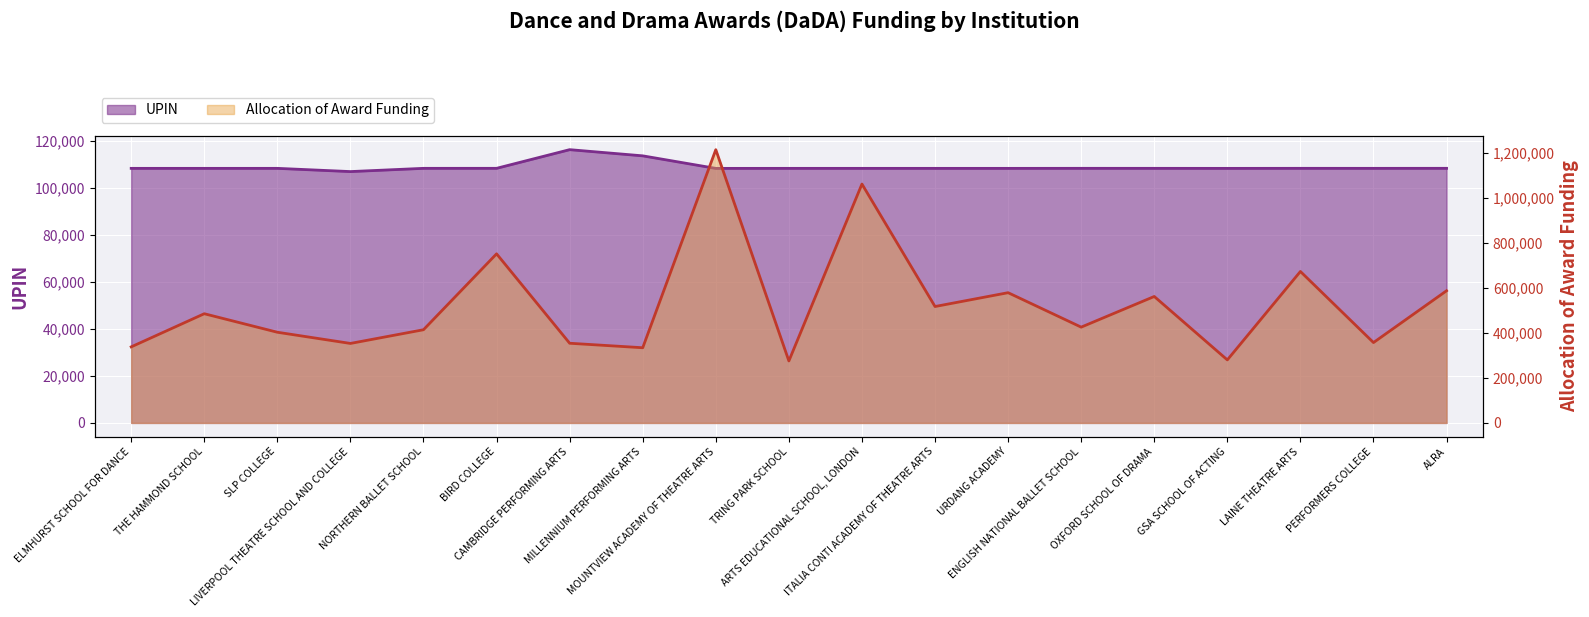

Reading right to left, transcribe all the data shown in this chart.

UPIN: 108307	108297	108303	108283	108298	108304	108287	108288	108292	108291	108279	113615	116244	108305	108299	106918	108294	108289	108290
Allocation of Award Funding: 587248	357060	672931	280000	561859	425613	578682	517221	1061381	275348	1214186	334055	354025	751331	414071	353187	402925	485200	337938